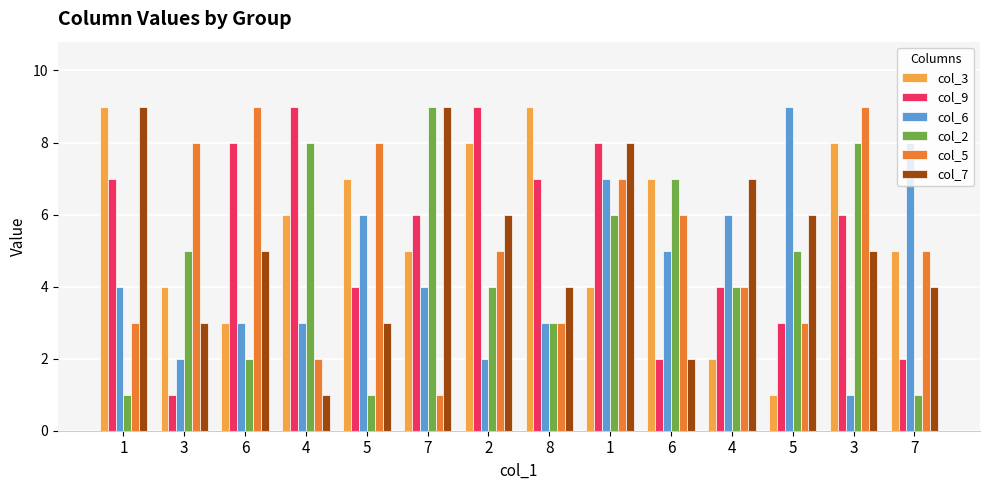

At 6, list the series in order from smallest to largest.

col_2, col_3, col_6, col_7, col_9, col_5